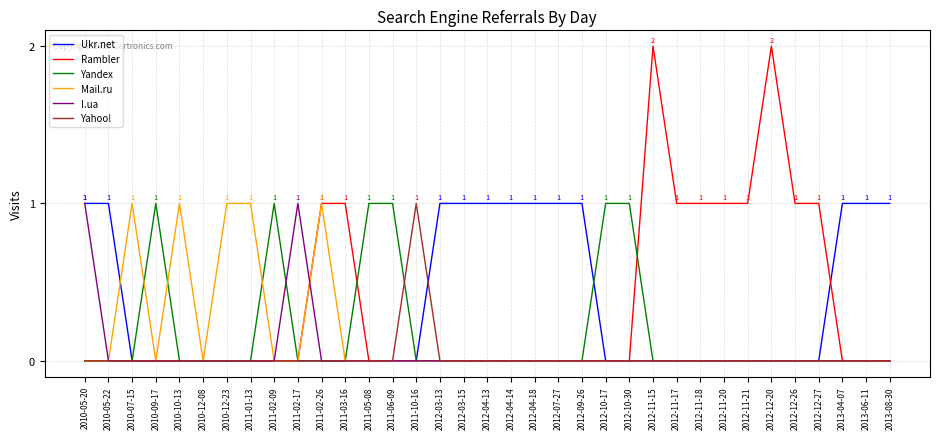

What position from the left is 2010-10-13?

5